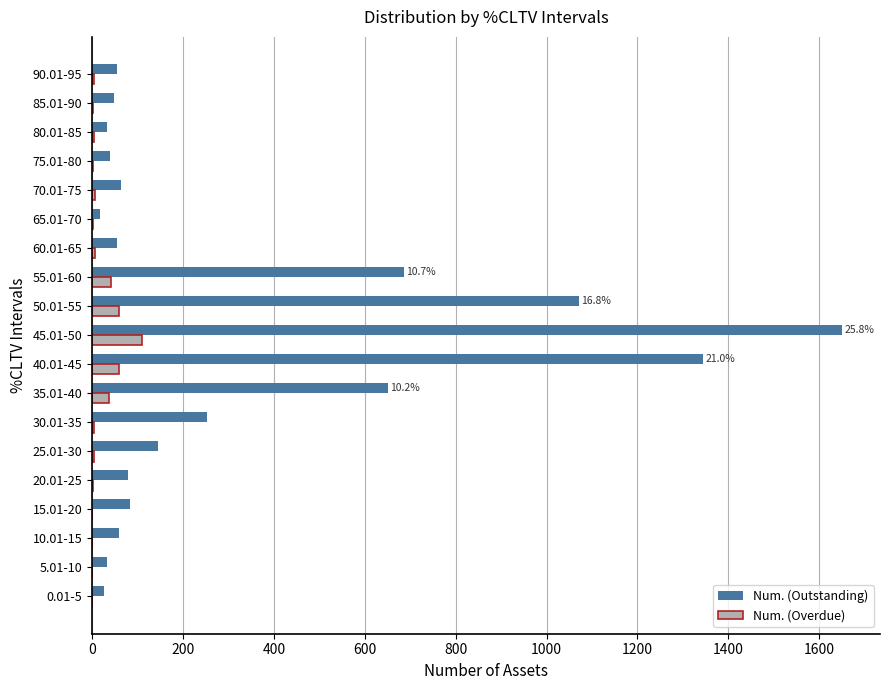

True or false: Num. (Overdue) has a value of 5 at 90.01-95.

True